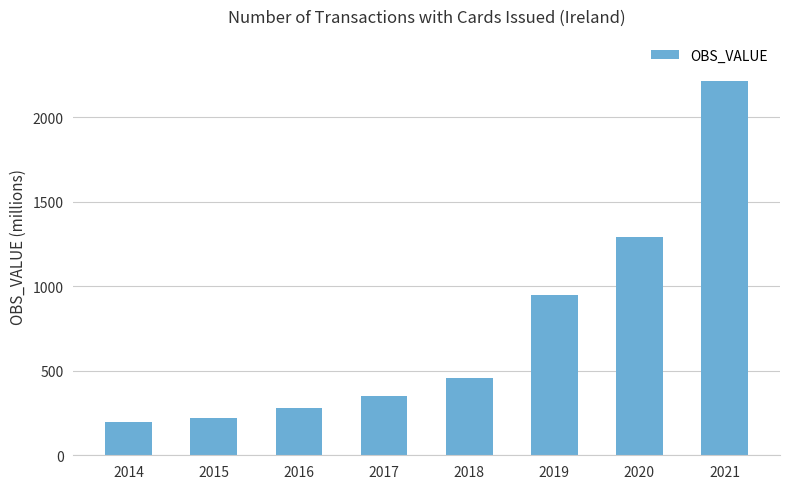

What is the sum of the values at 2017 and 2020?

1641.7